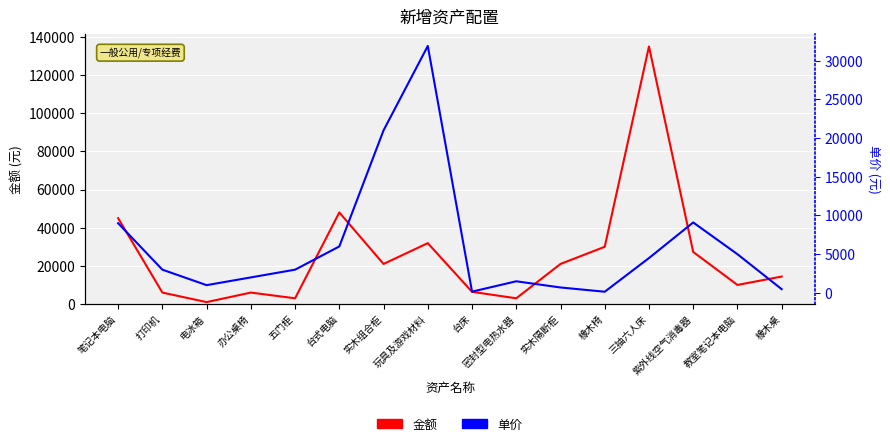

Which label corresponds to the smallest value in the chart?

橡木椅